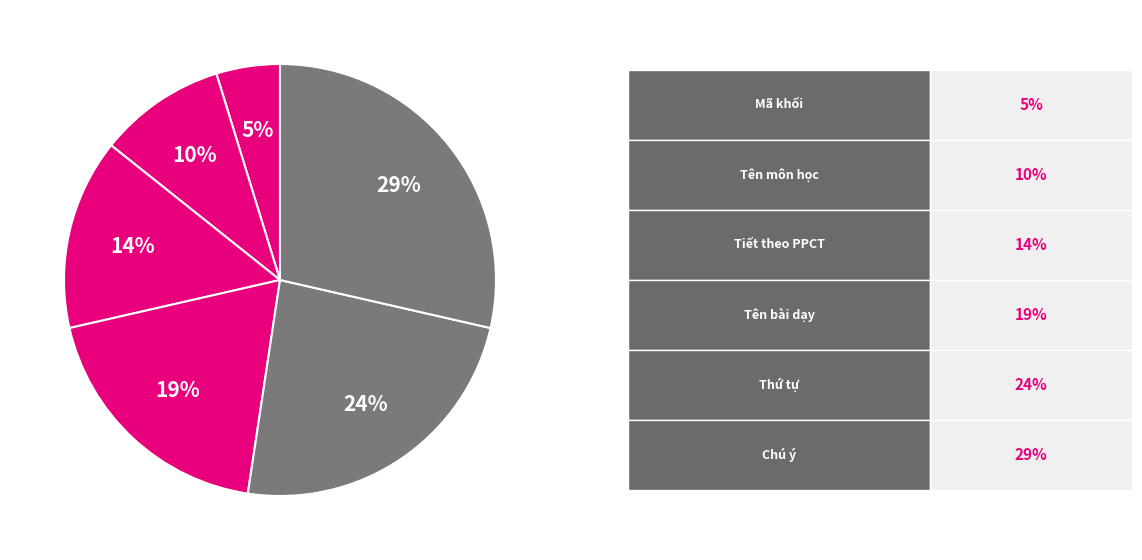

Which slice is the largest?

Chú ý